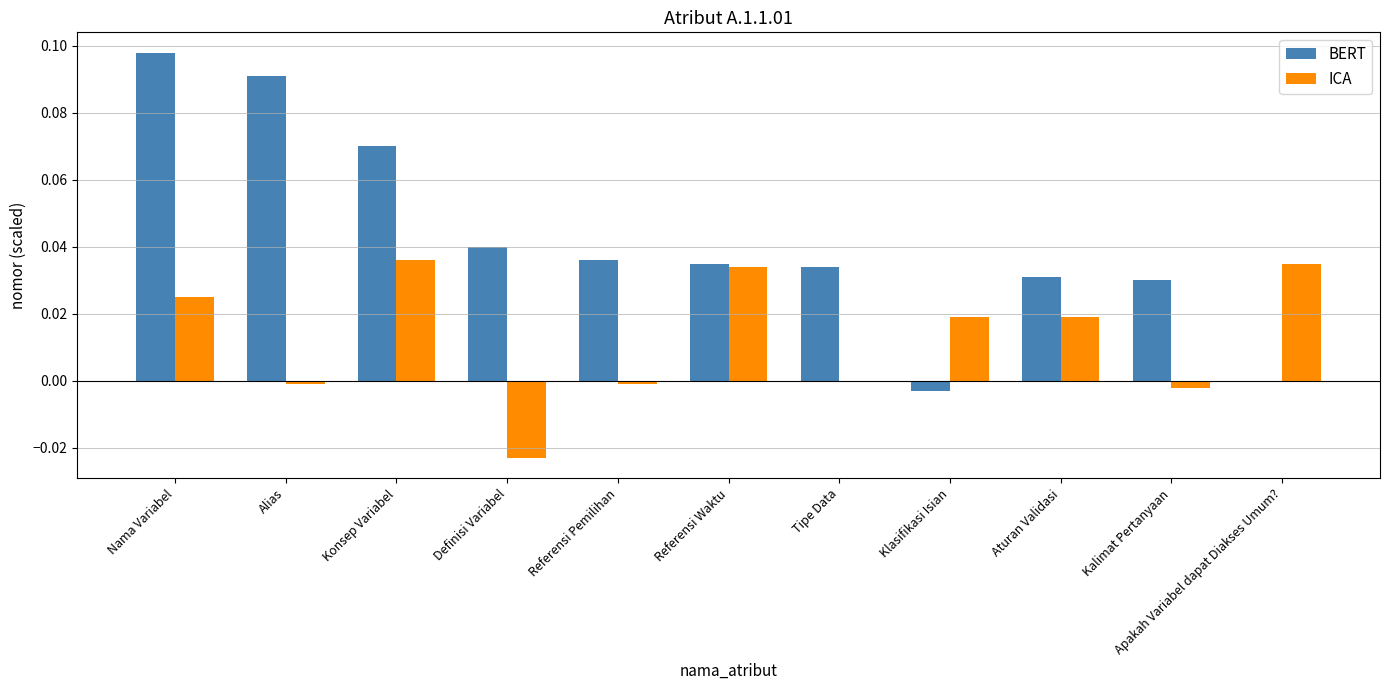

The value of ICA at Nama Variabel is 0.0. True or false?

True